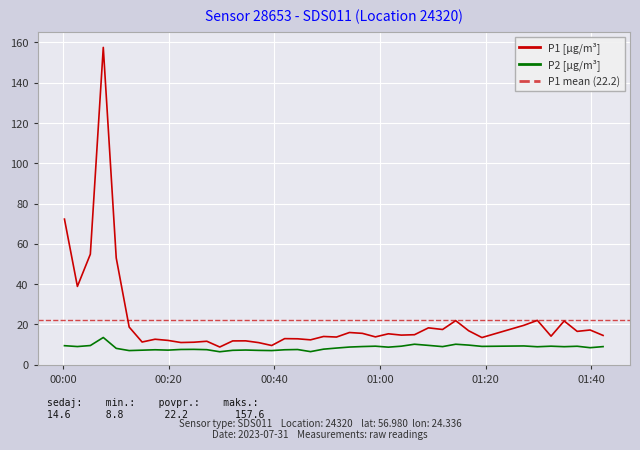

True or false: P2 and P1 cross at least once.

False